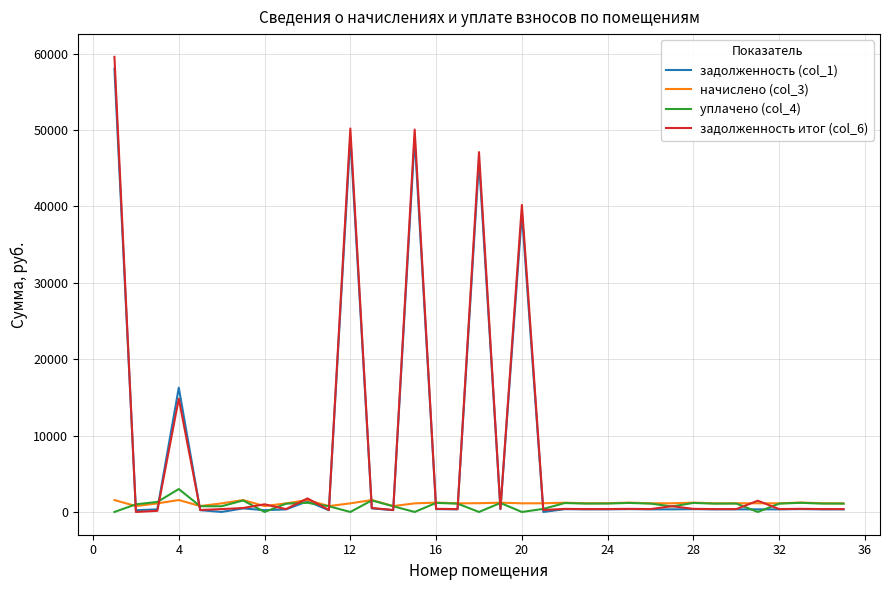

Which series has the largest range (max minus min)?

задолженность итог (col_6)